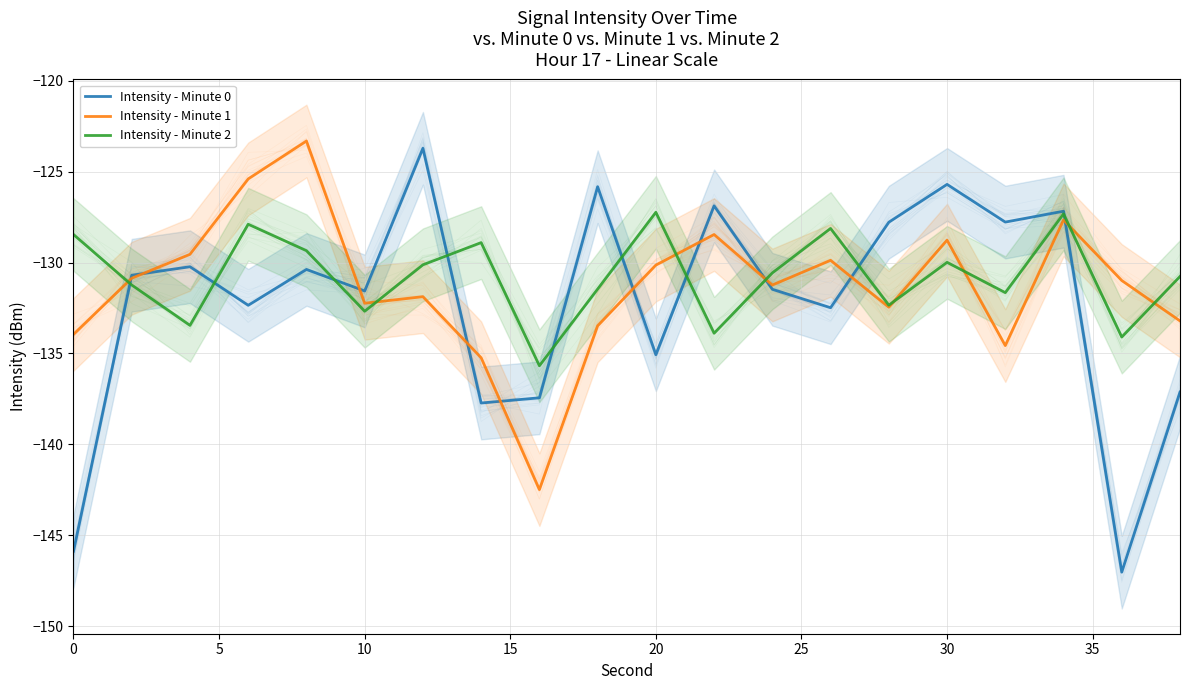

How many categories are shown in the chart?

20